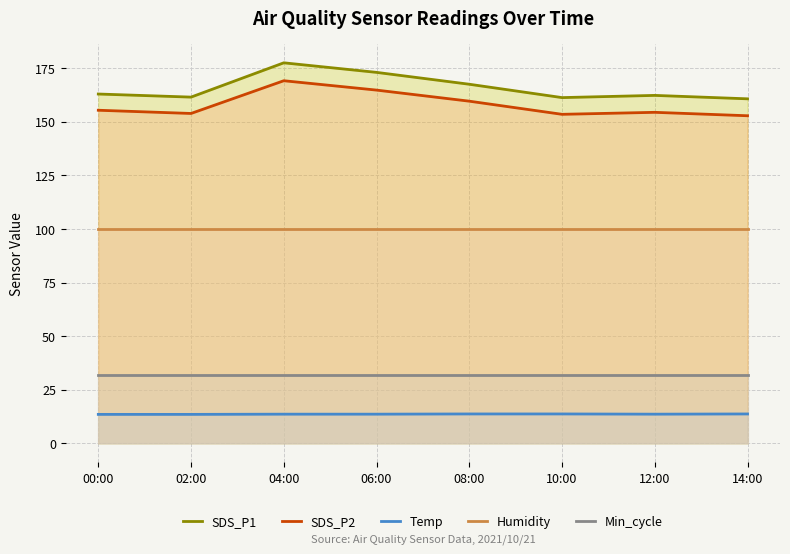

True or false: SDS_P1 has a value of 177.5 at 04:00.

True